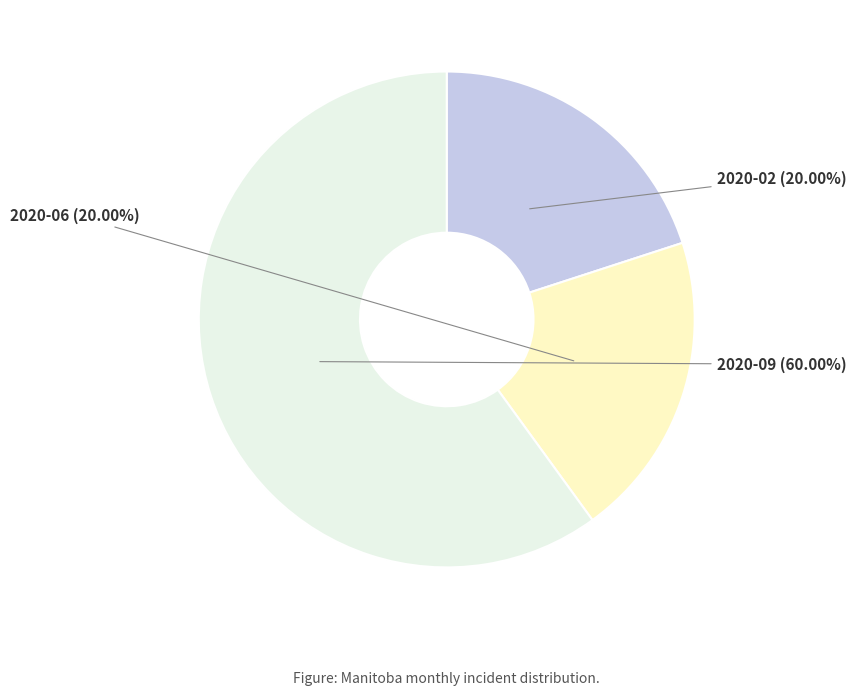

Is it true that 2020-09 is 67% of the pie?

False